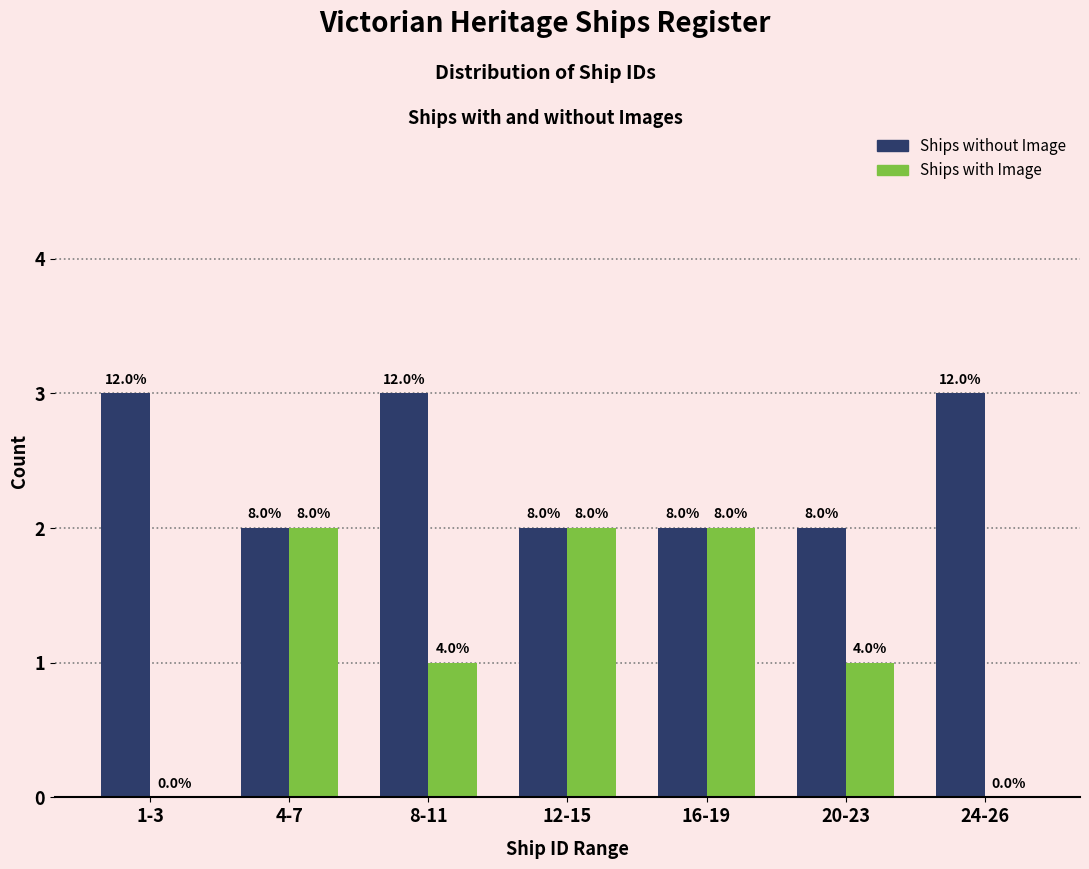

Are the bars grouped side by side (vs. stacked)?

Yes